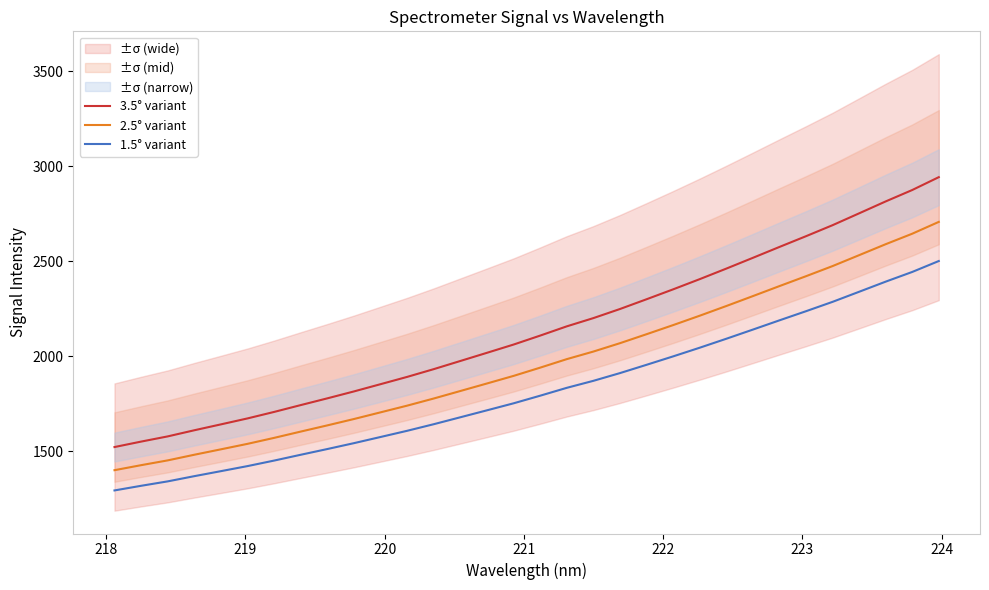

What is the maximum value for 2.5° variant?

2707.8